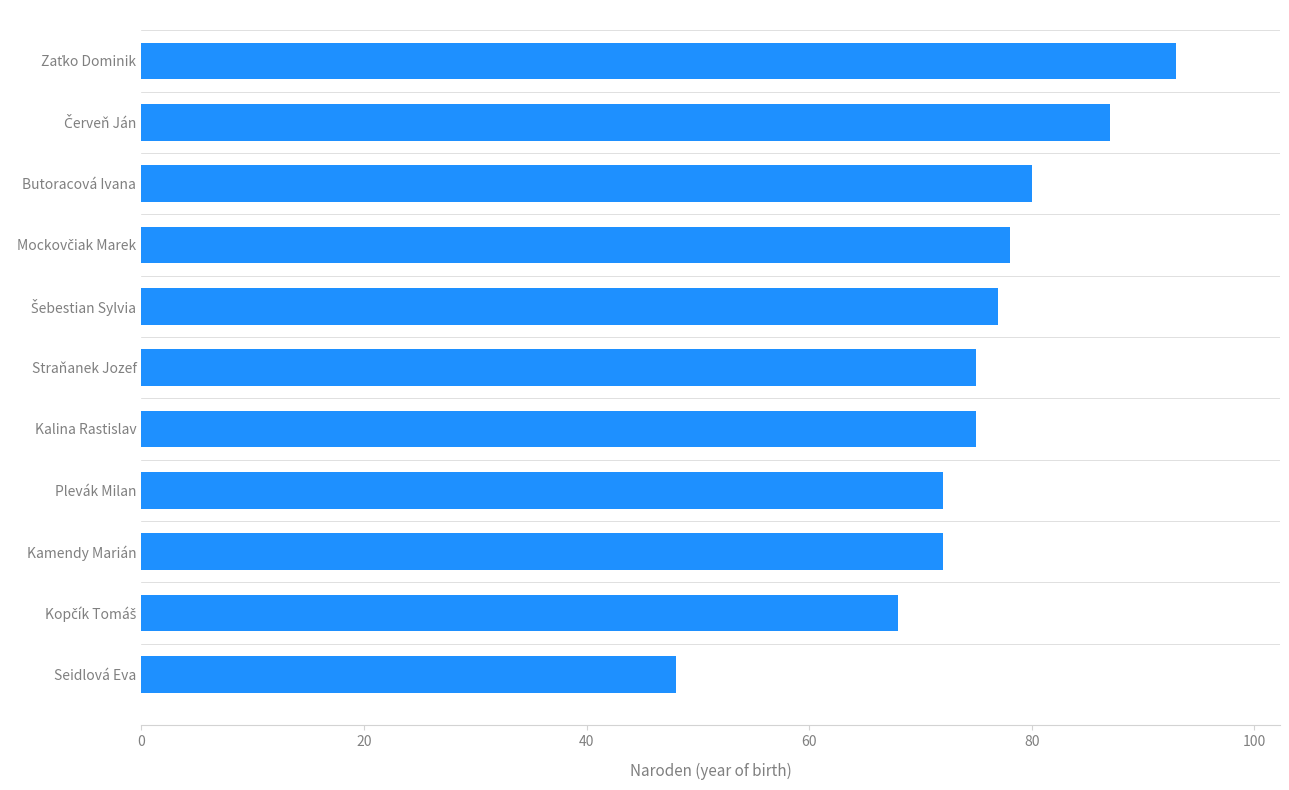

Which has a higher value, Seidlová Eva or Kalina Rastislav?

Kalina Rastislav